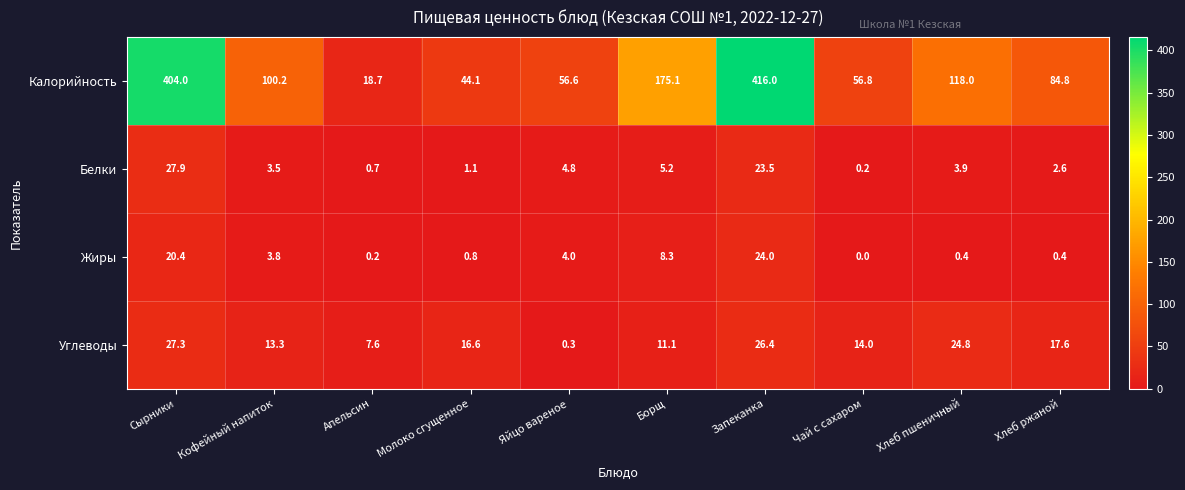

What is the greatest value displayed?

416.0